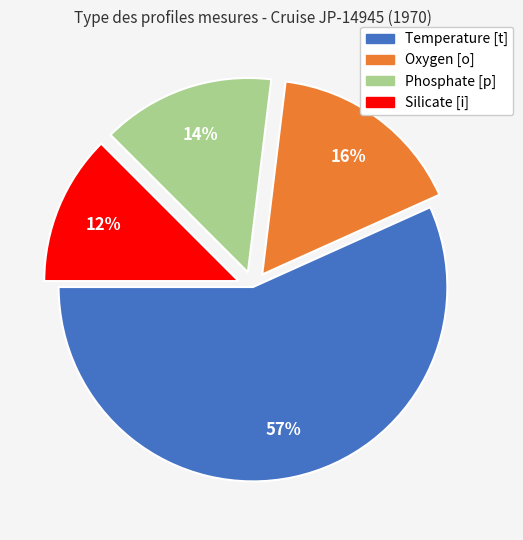

Rank the categories by value from lowest to highest.

Silicate [i], Phosphate [p], Oxygen [o], Temperature [t]